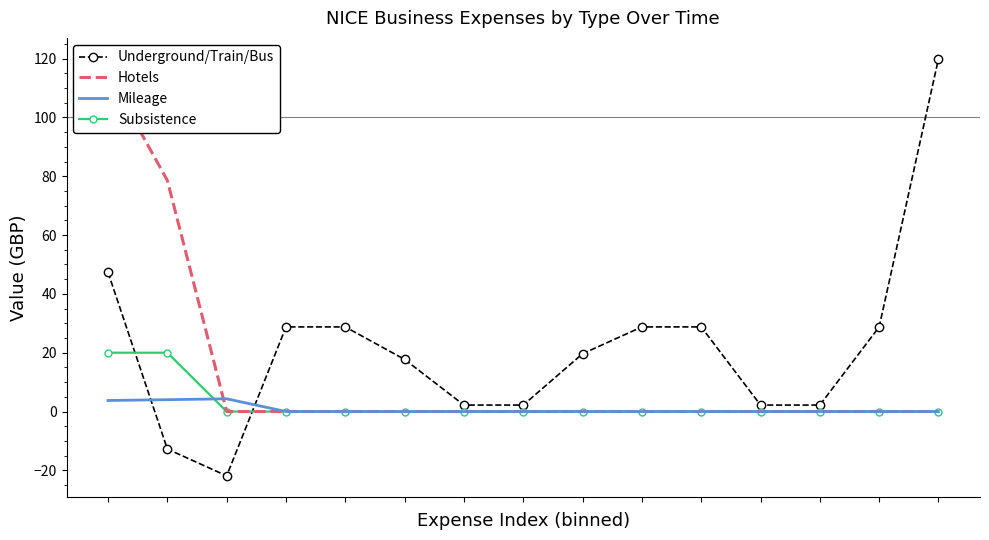

Between 5 and 2, which is larger?

5